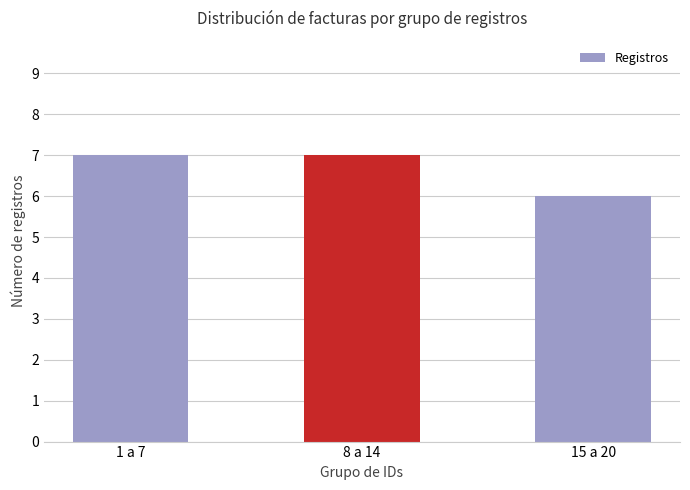

True or false: the data shows 9 at 15 a 20.

False